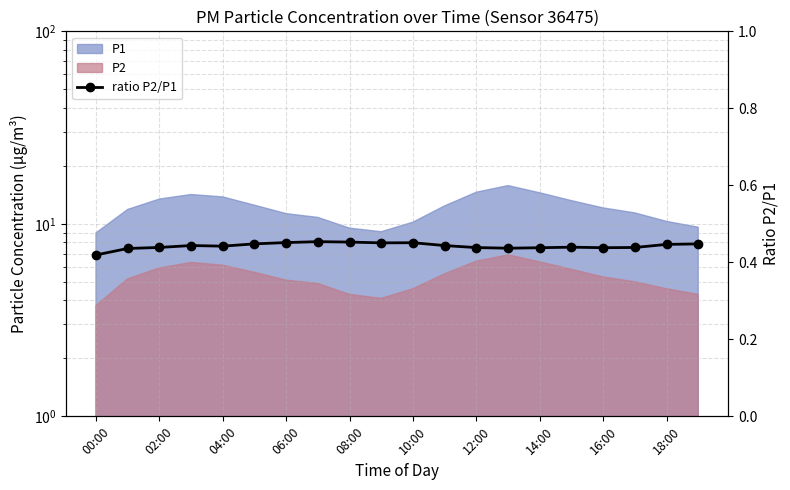

Is it true that the value at 19 is 0.4?

True